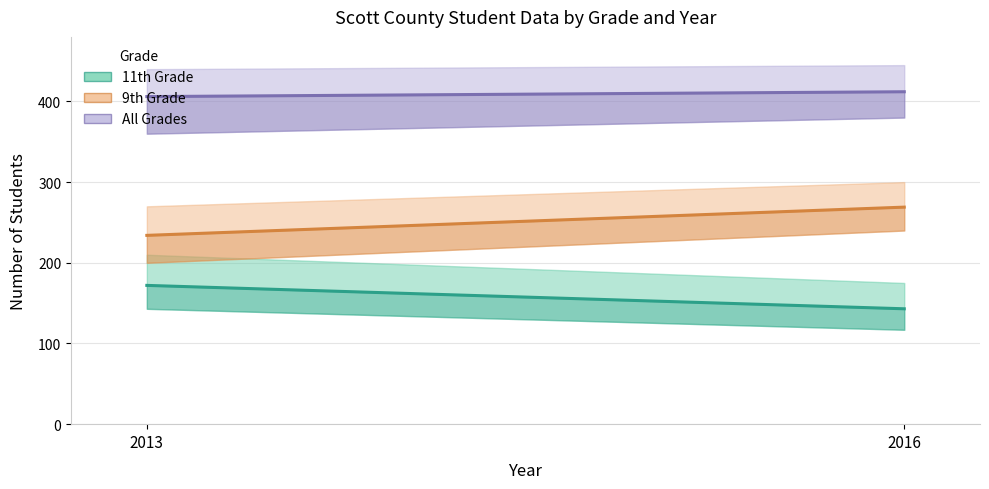

How many categories are shown in the chart?

2